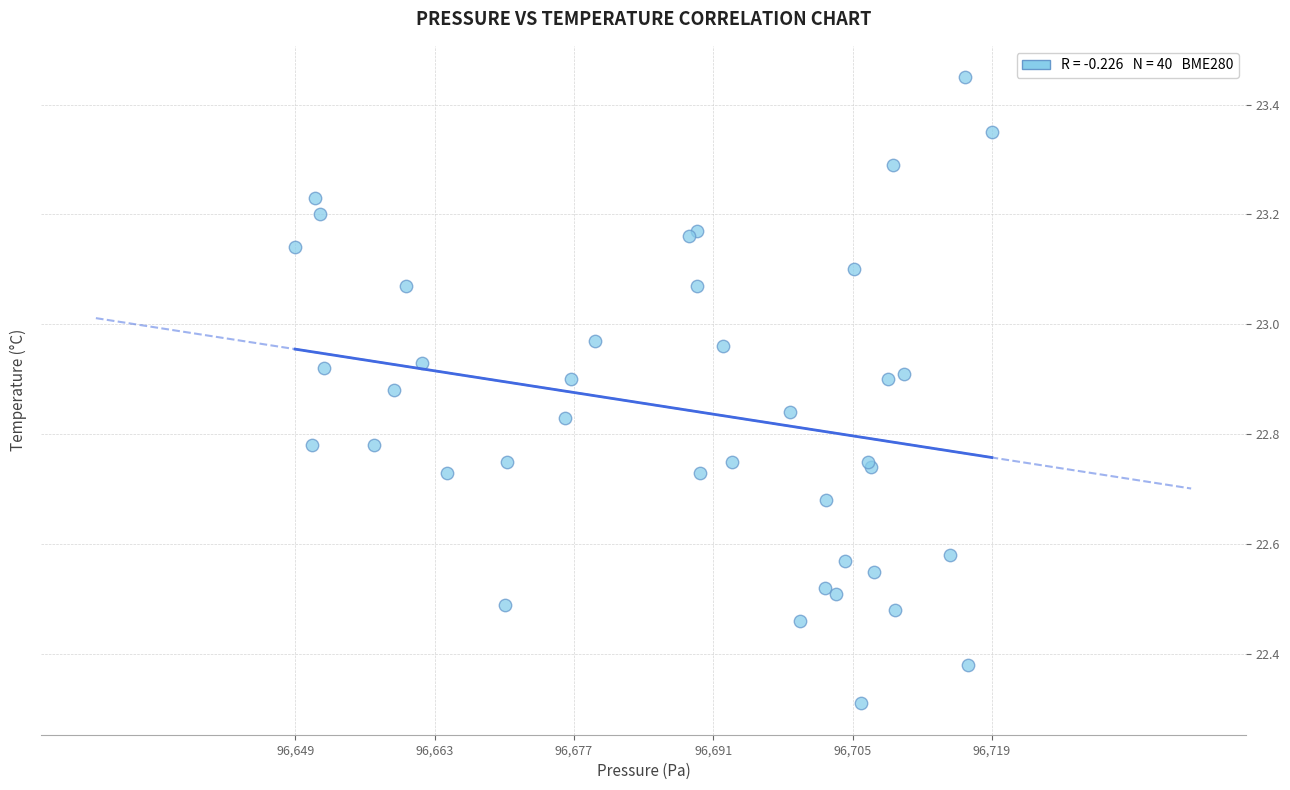

What Y value in the scatter plot is closest to 22?

22.3